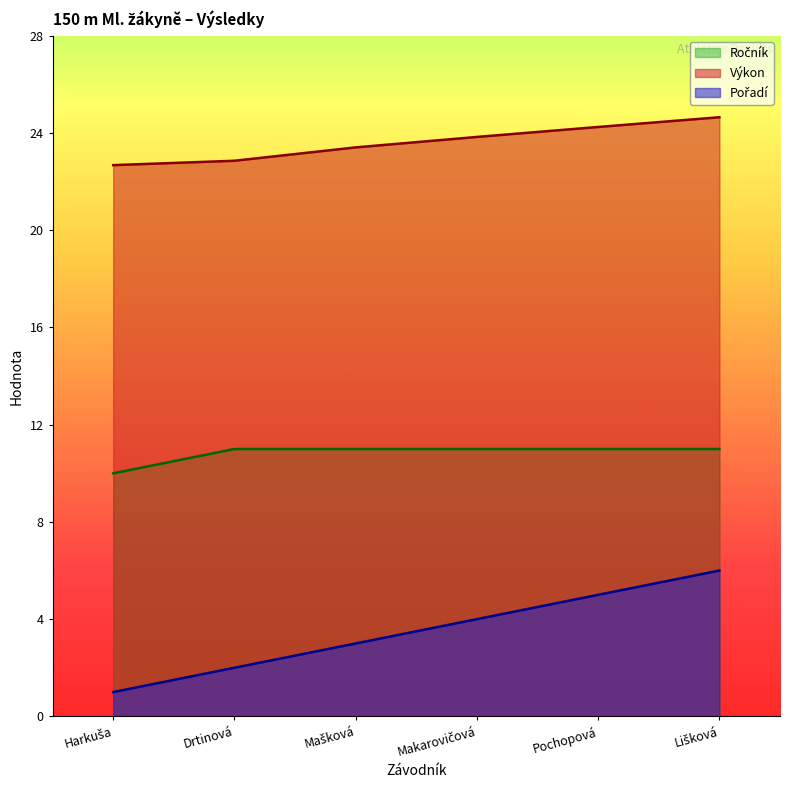

True or false: Ročník has more than 2 points higher than both neighbors.

False